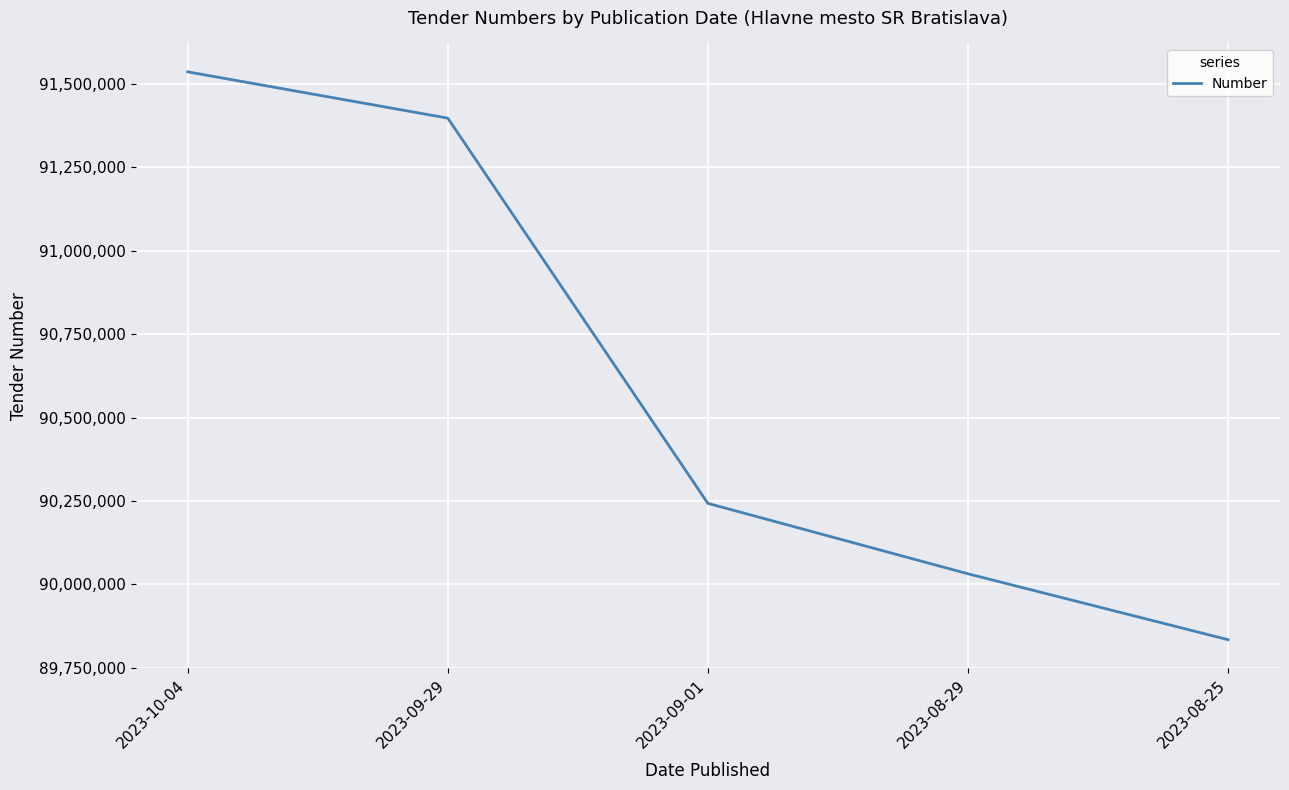

What is the sum of the values at 2023-10-04 and 2023-09-01?

181778936